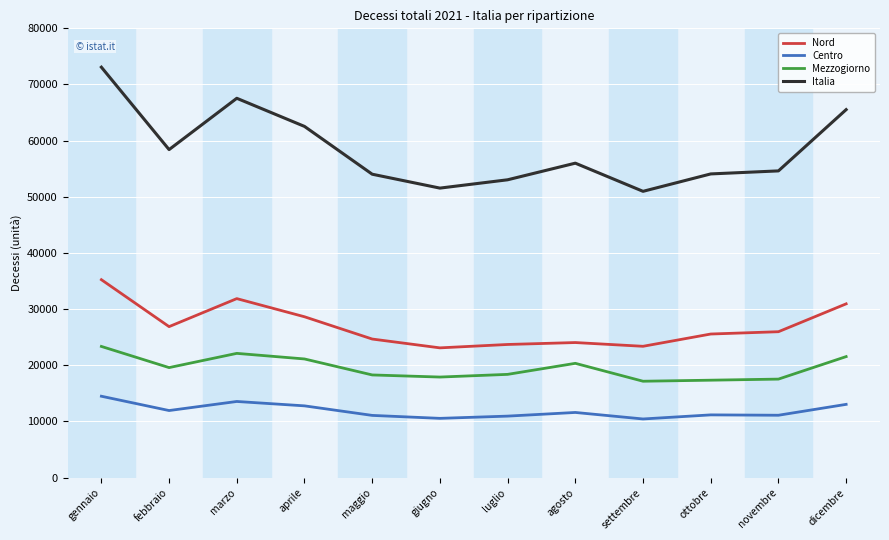

What is the difference between the highest and lowest values at giugno?

41002